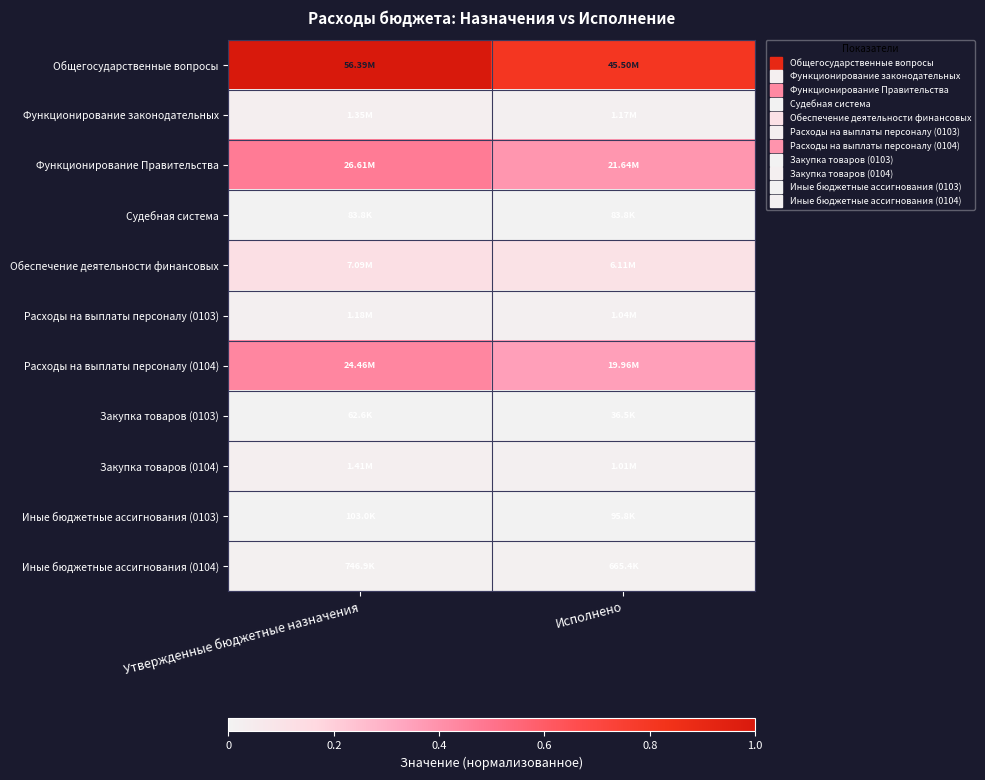

Which series has the largest range (max minus min)?

Общегосударственные вопросы